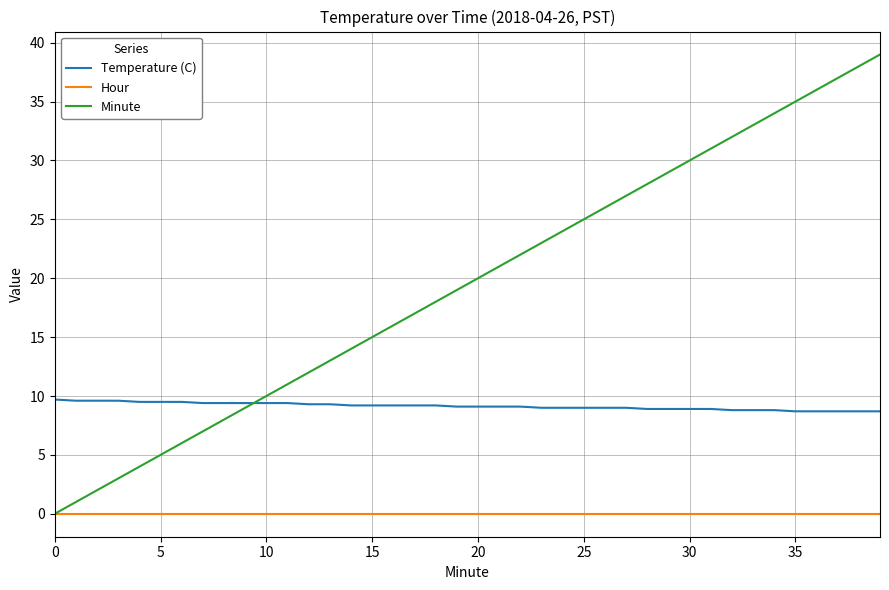

What is the lowest value of the Temperature (C) series?

8.7